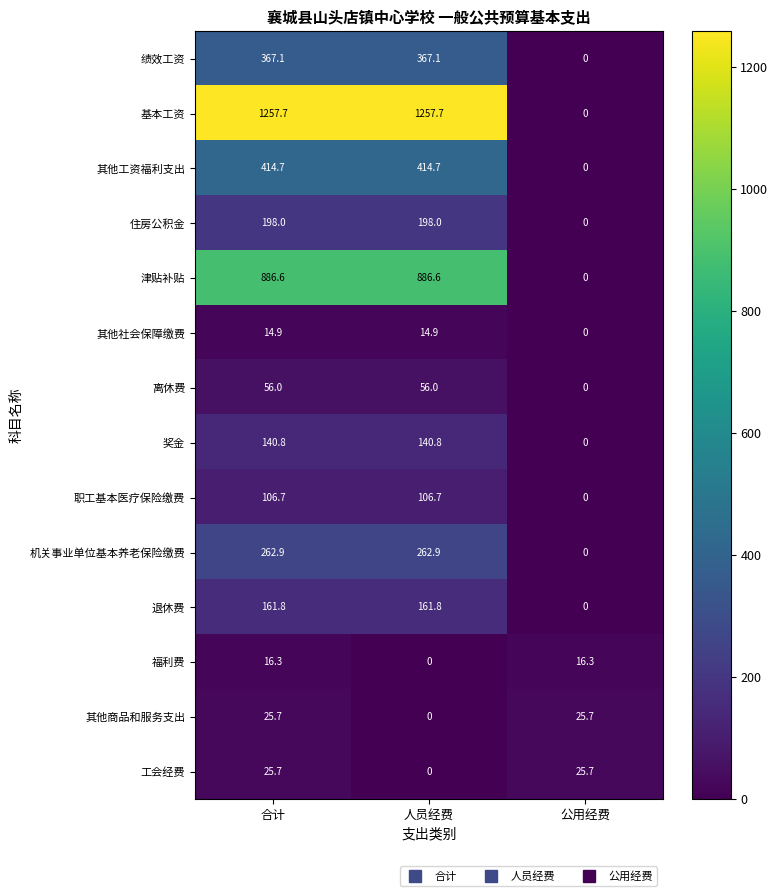

Where does the 基本工资 series first go above 1257?

合计